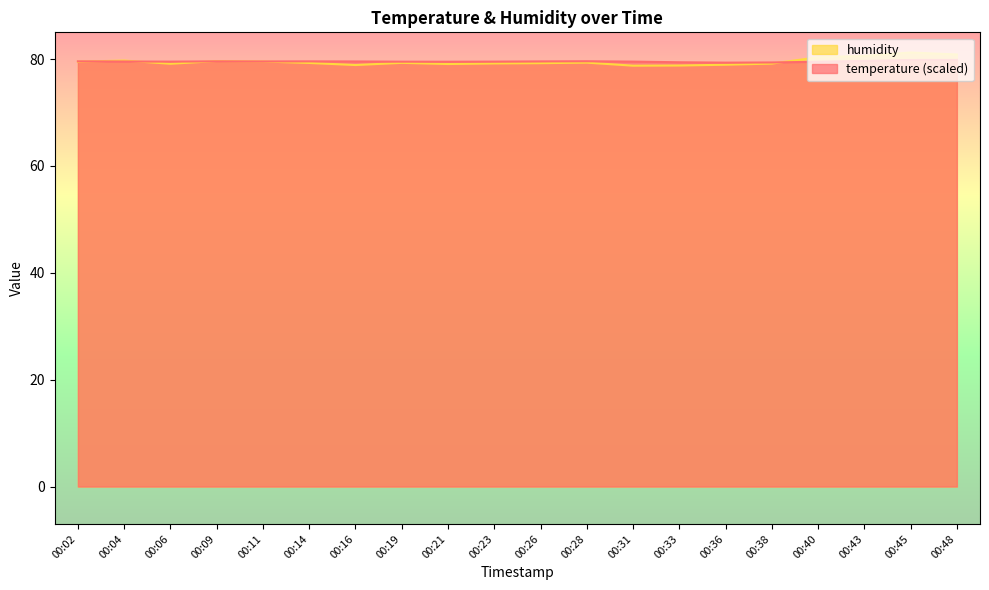

Read the temperature value at 00:48.

79.8